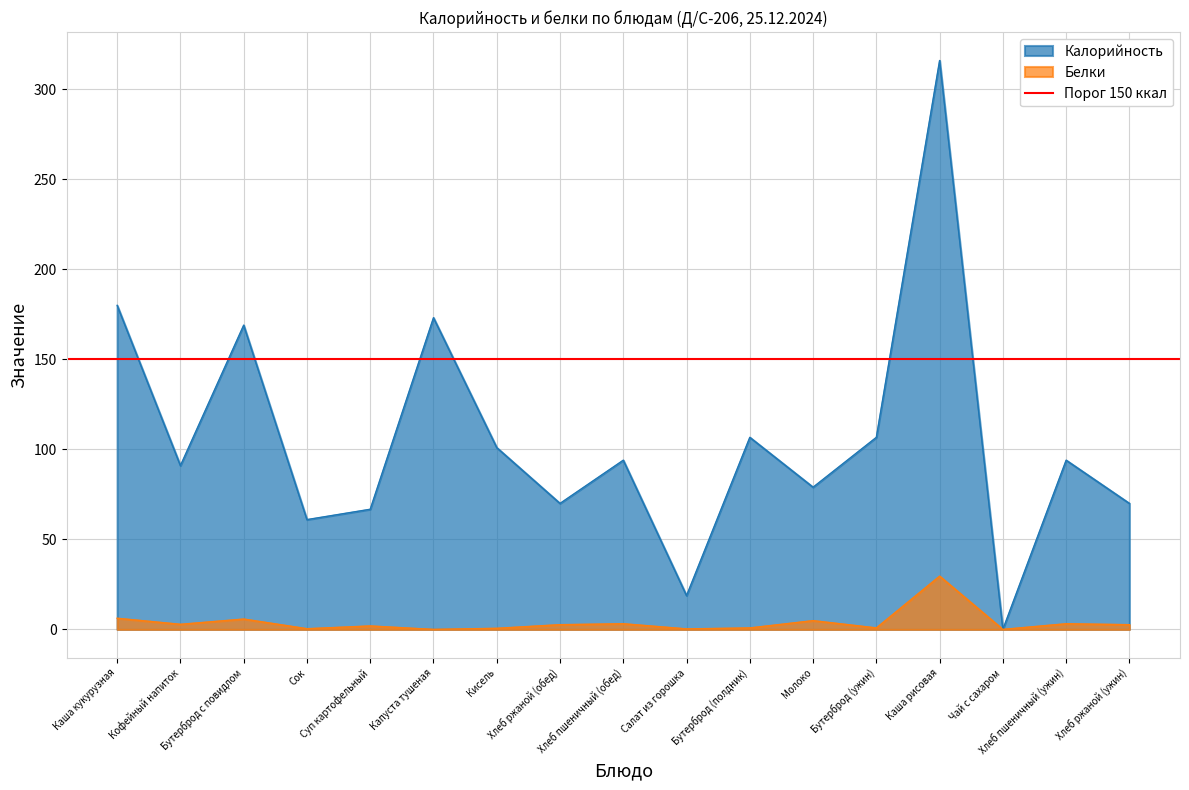

At which category is the sum across all series the highest?

Каша рисовая